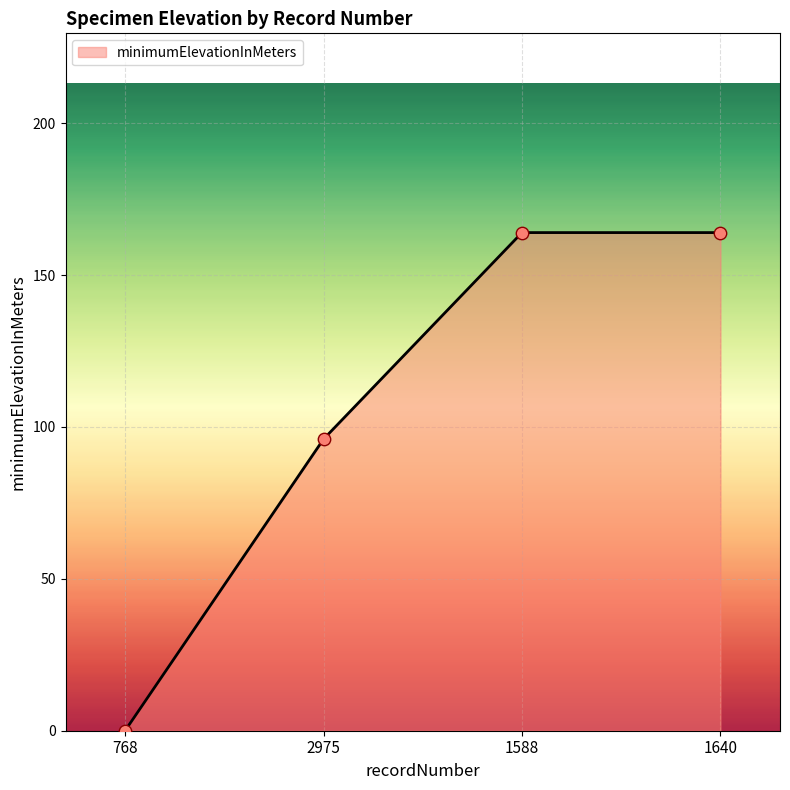

What is the change in value from 768 to 1640?

+164